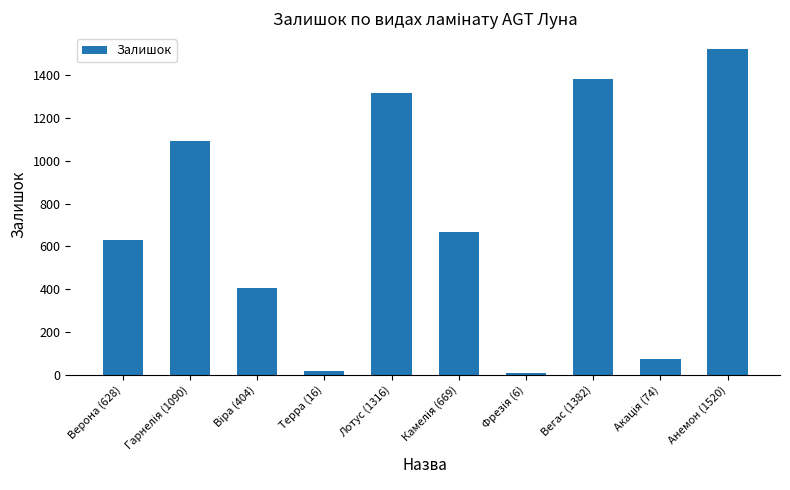

What is the label of the 8th bar from the left?

Вегас (1382)